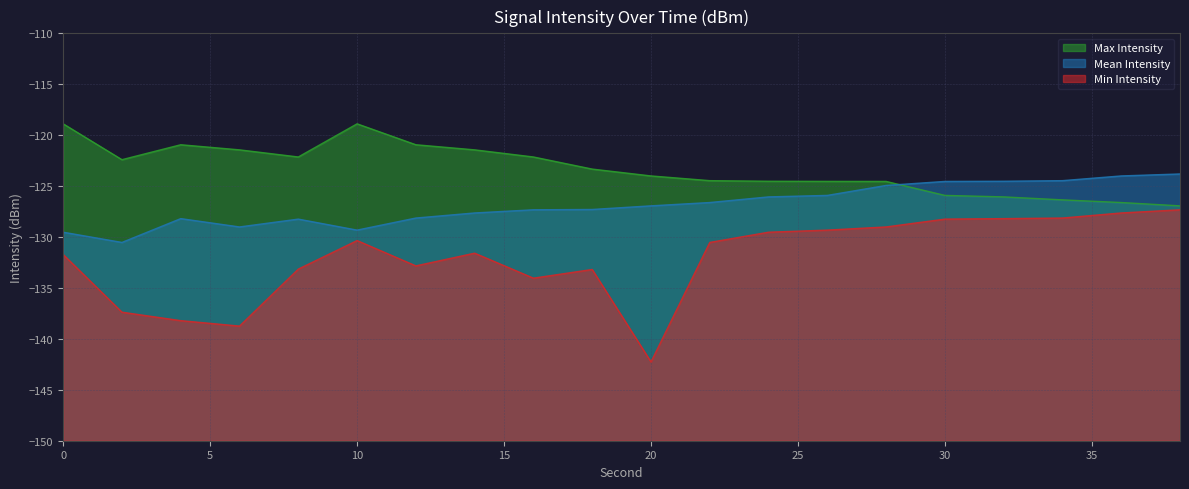

True or false: Mean Intensity and Min Intensity intersect in this chart.

False